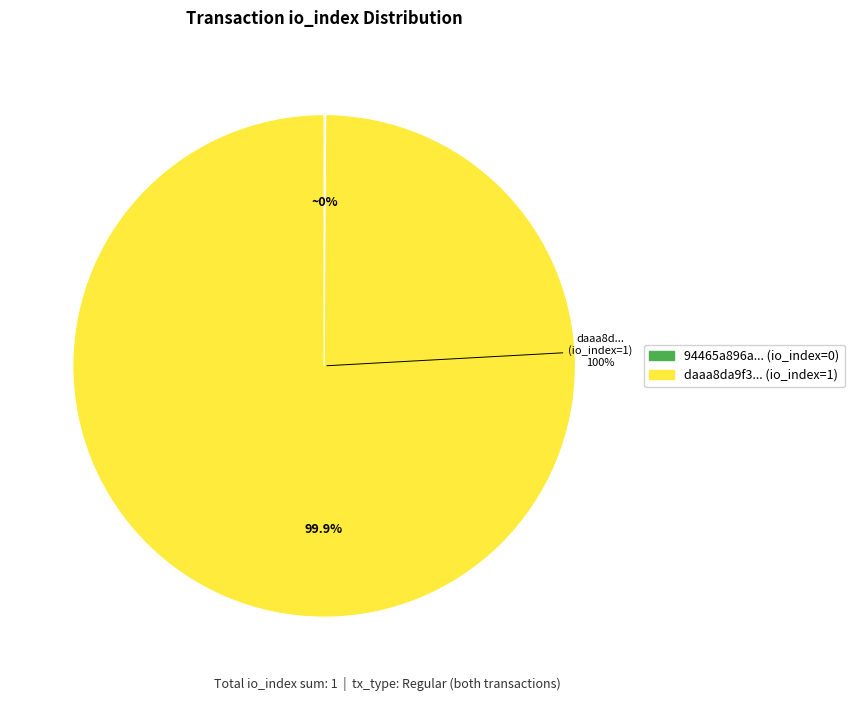

Combined, what portion of the pie is tx_hash_0 (io_index=0) and tx_hash_1 (io_index=1)?

100.0%